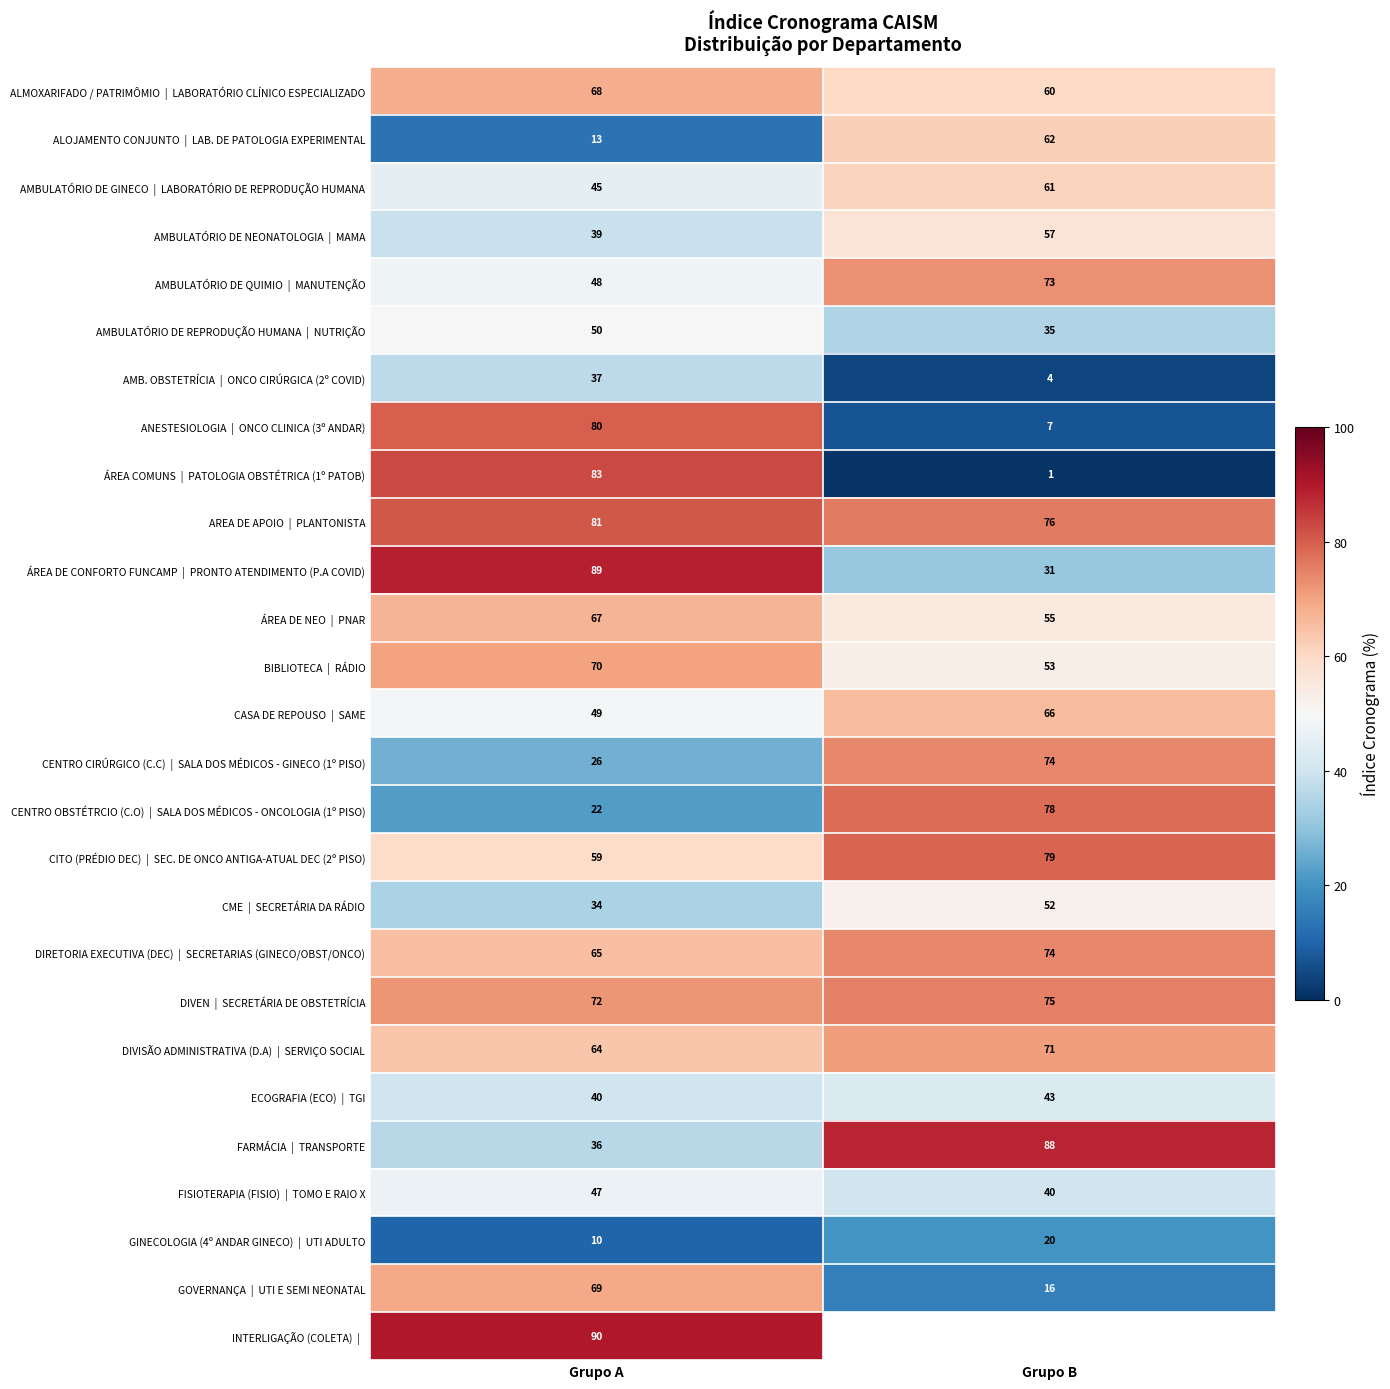

What is the difference between the highest and lowest values at Grupo A?

80